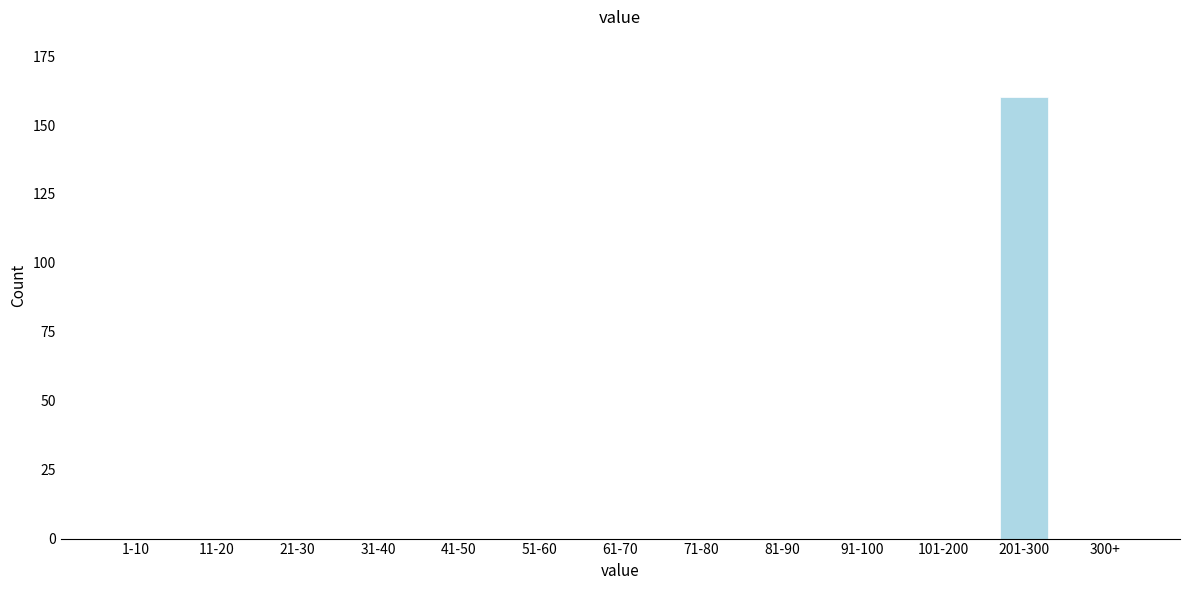

Reading left to right, what are all the values shown in this chart?

1-10=0	11-20=0	21-30=0	31-40=0	41-50=0	51-60=0	61-70=0	71-80=0	81-90=0	91-100=0	101-200=0	201-300=160	300+=0